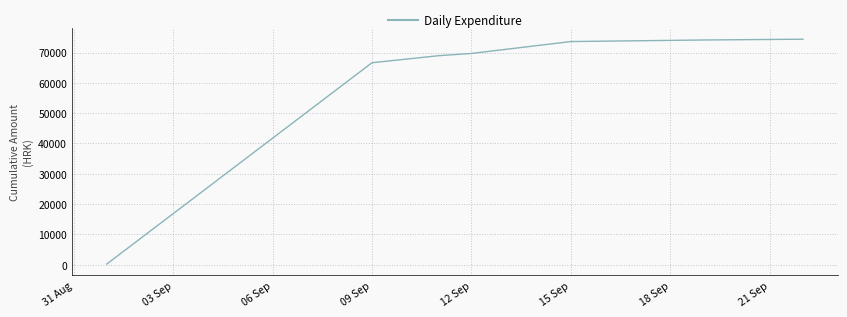

What is the sum of all values?

427566.7